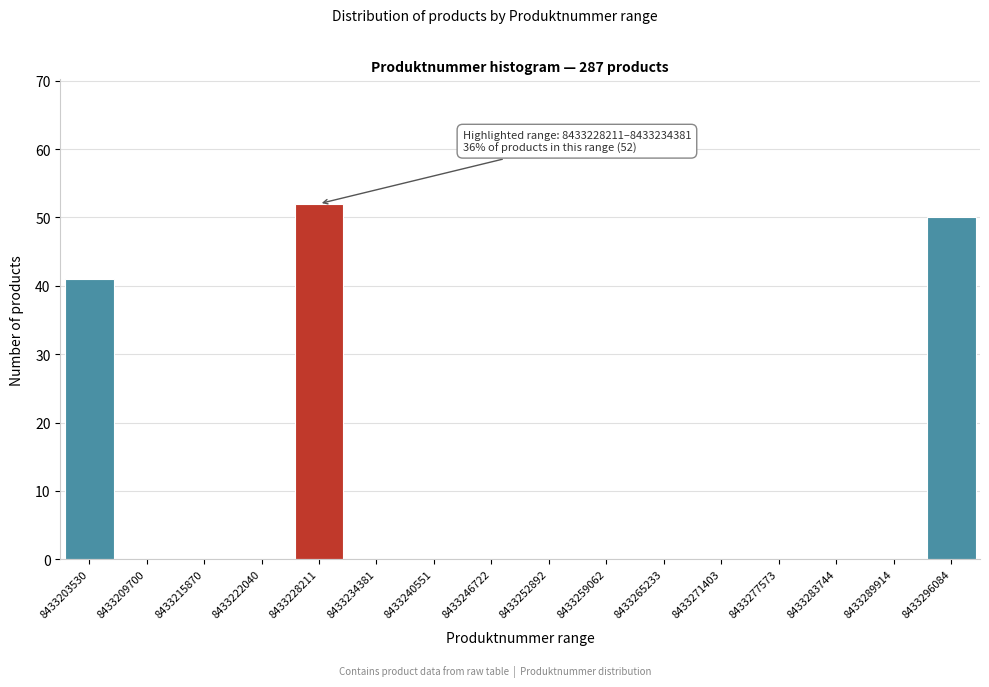

Reading left to right, transcribe all the data shown in this chart.

8433203530=41	8433209700=0	8433215870=0	8433222040=0	8433228211=52	8433234381=0	8433240551=0	8433246722=0	8433252892=0	8433259062=0	8433265233=0	8433271403=0	8433277573=0	8433283744=0	8433289914=0	8433296084=50